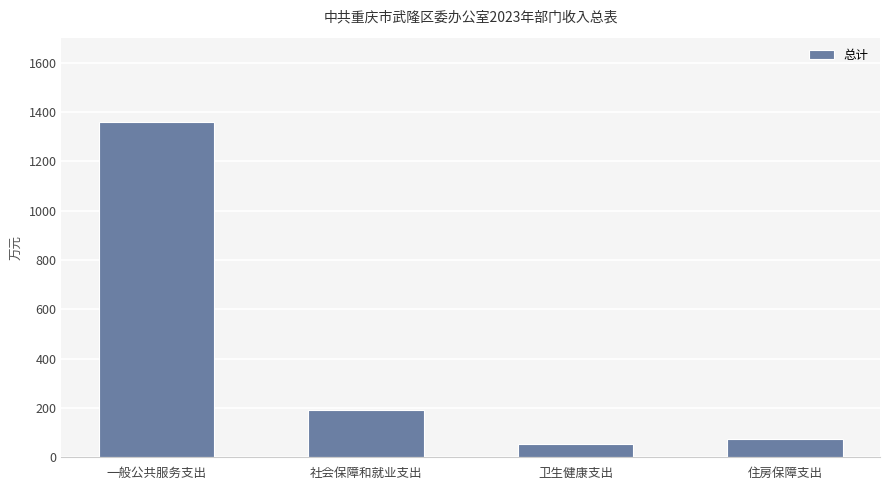

What is the approximate value at 住房保障支出?

73.5